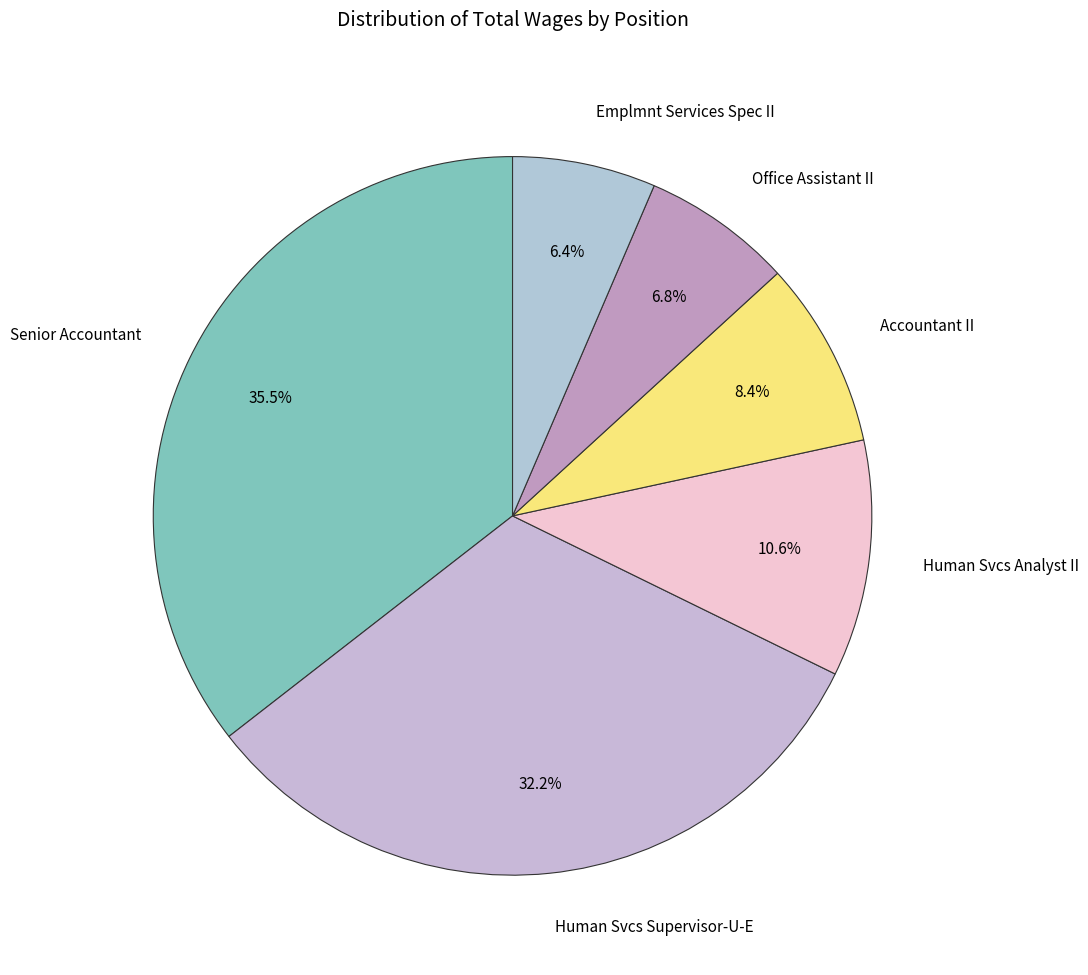

What percentage do Office Assistant II and Human Svcs Analyst II together represent?

17.4%